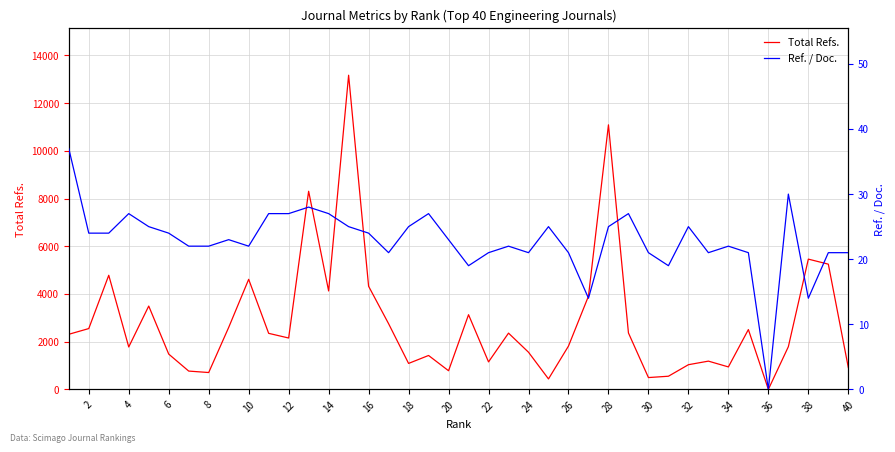

The value of Total Refs. at 30 is 495. True or false?

True